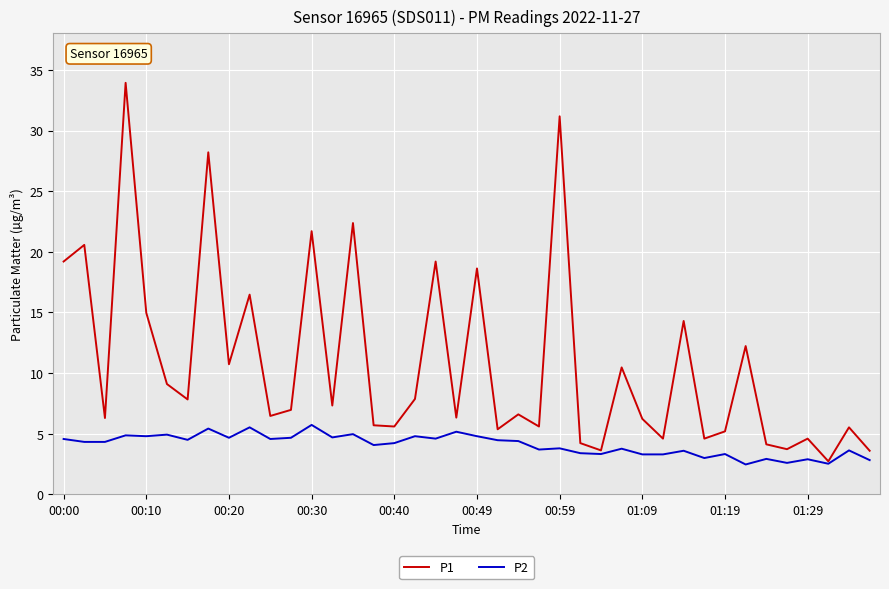

Which series has the largest range (max minus min)?

P1